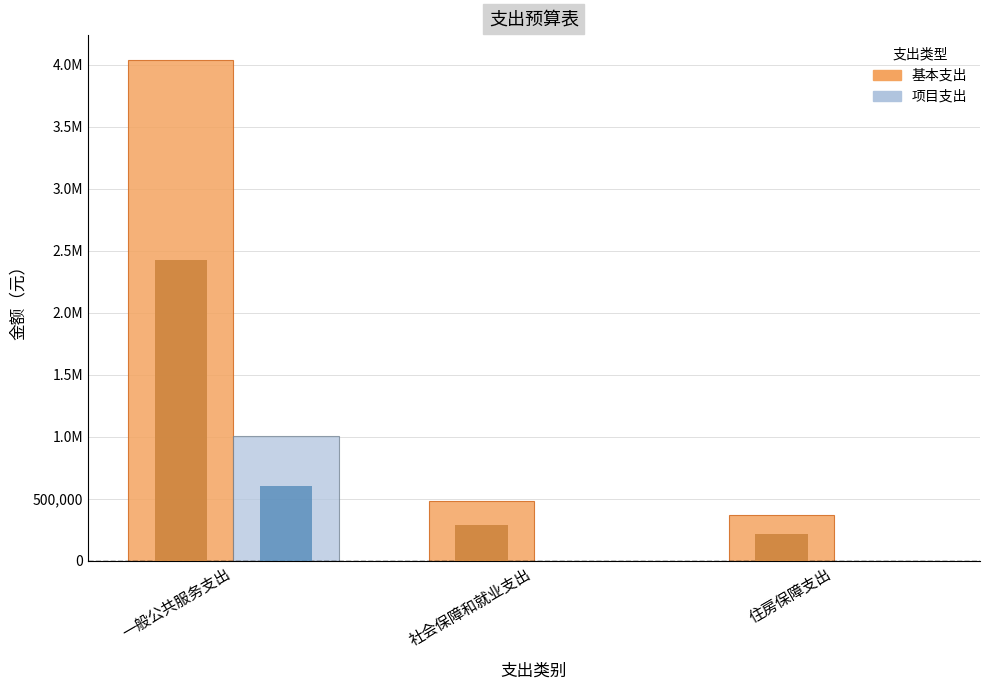

Rank the series by their maximum value, from highest to lowest.

基本支出, 项目支出